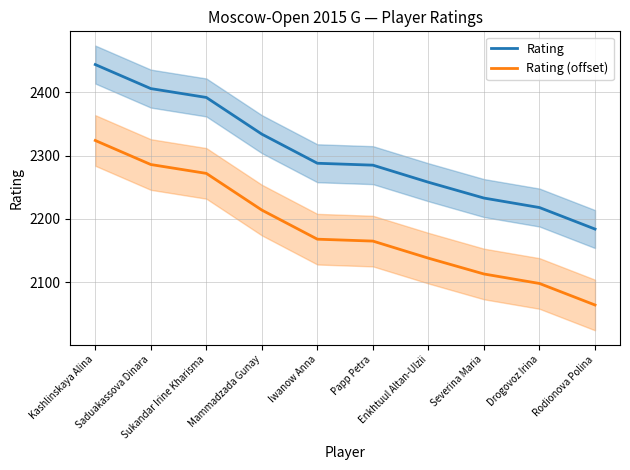

What is the minimum value shown in the chart?

2064